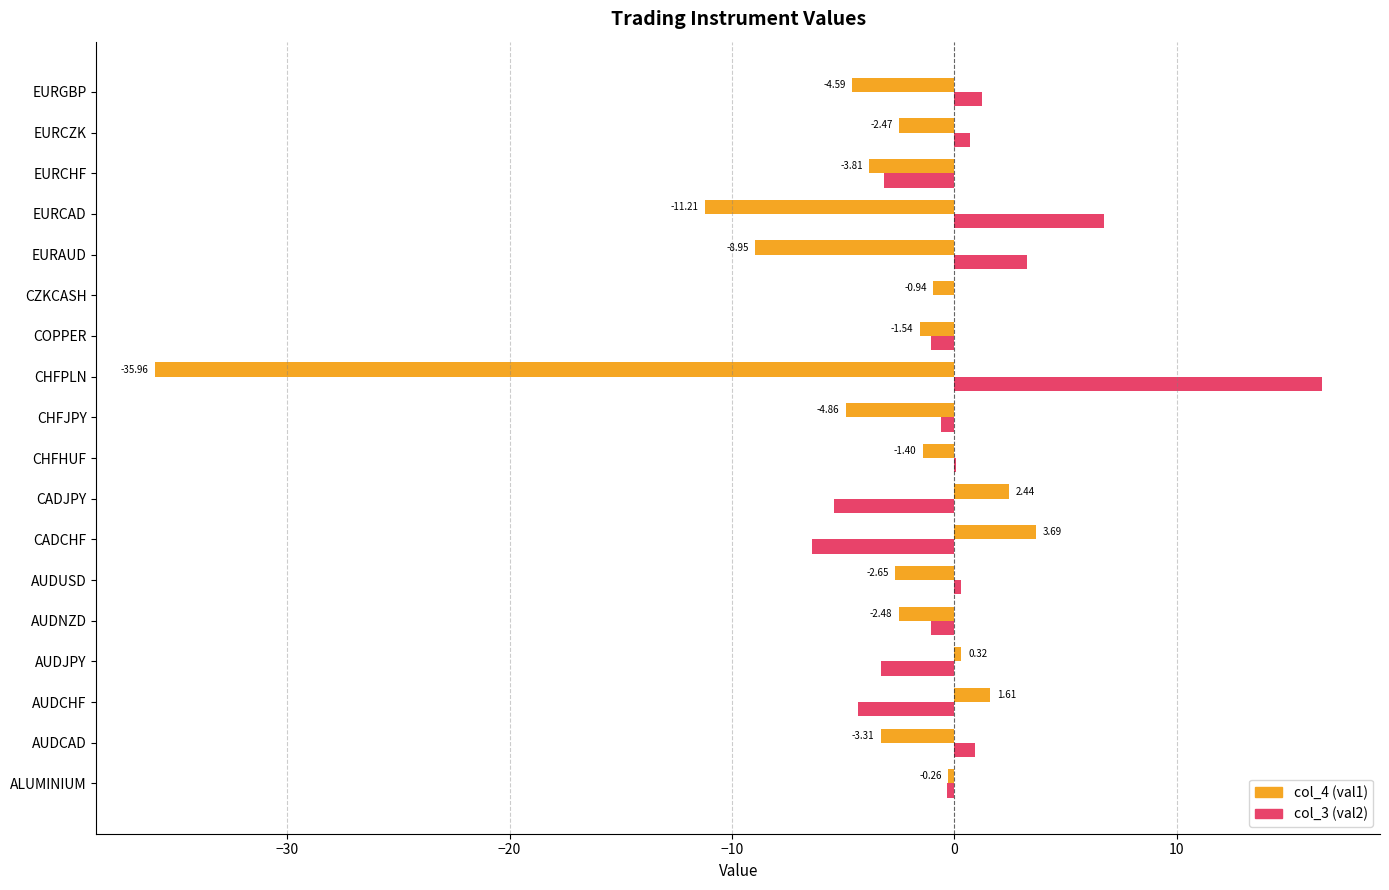

What is the sum of all col_4 (val1) values?

-76.4